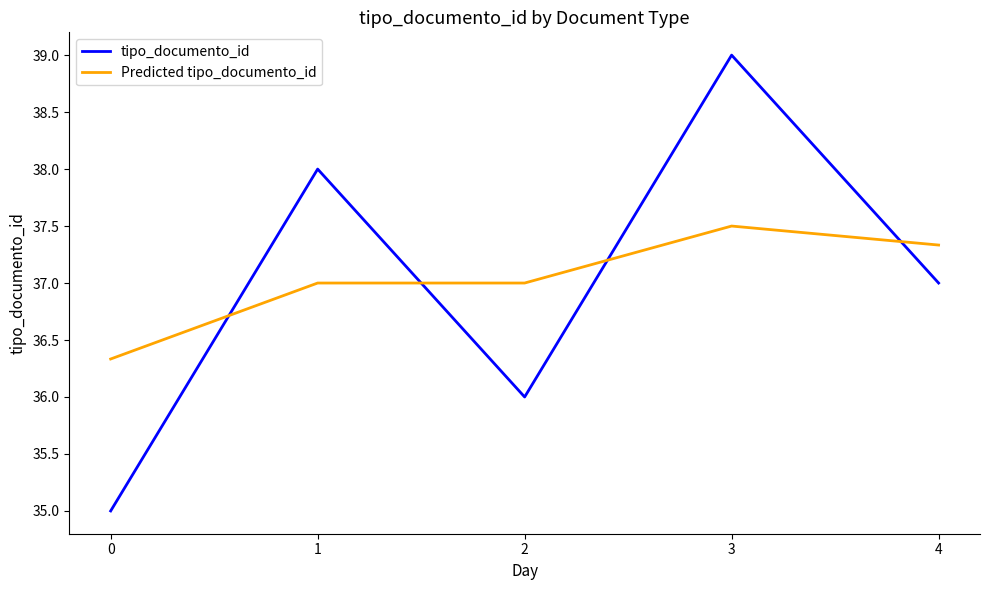

Which series ends up on top after the final intersection of tipo_documento_id and Predicted tipo_documento_id?

Predicted tipo_documento_id